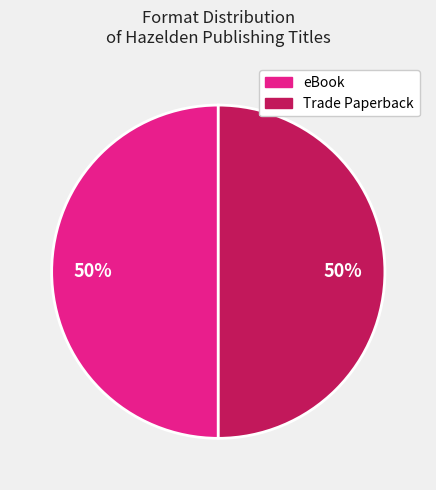

Count the number of slices in the pie.

2